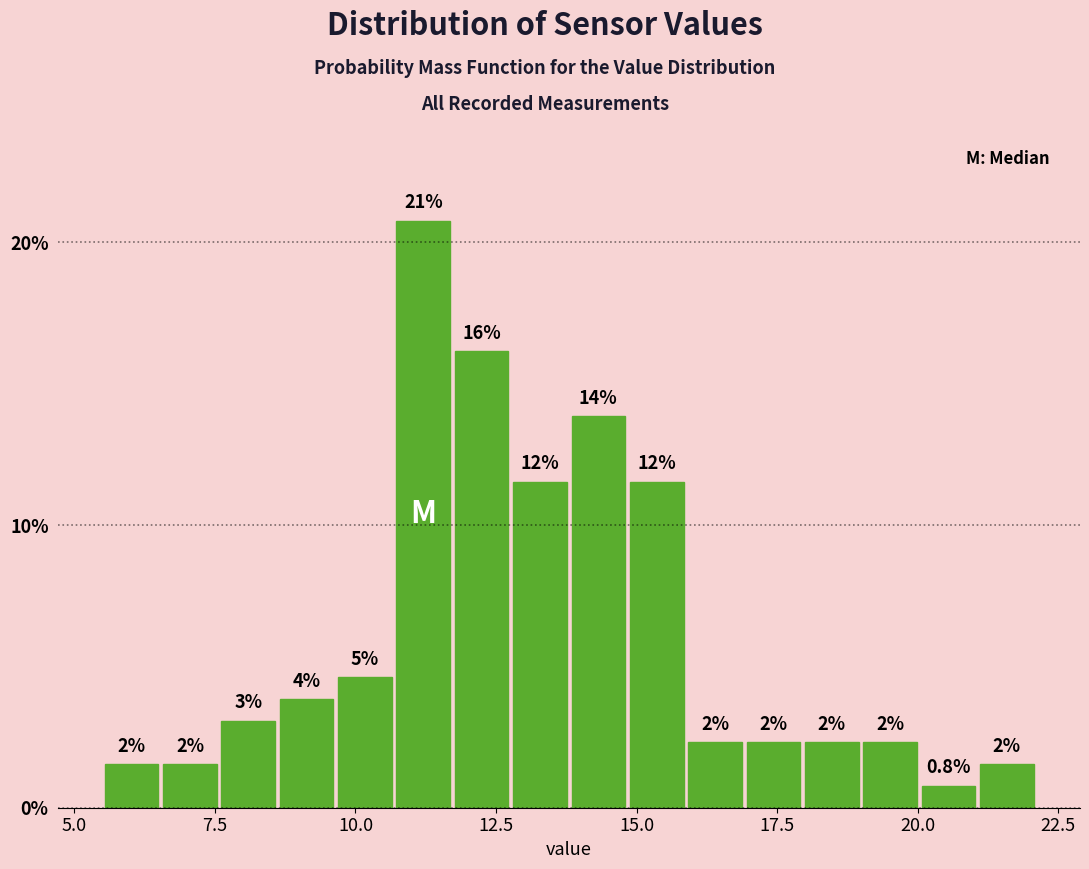

Read against the x-axis, roughly where is the centre of the tallest bar?

11.0